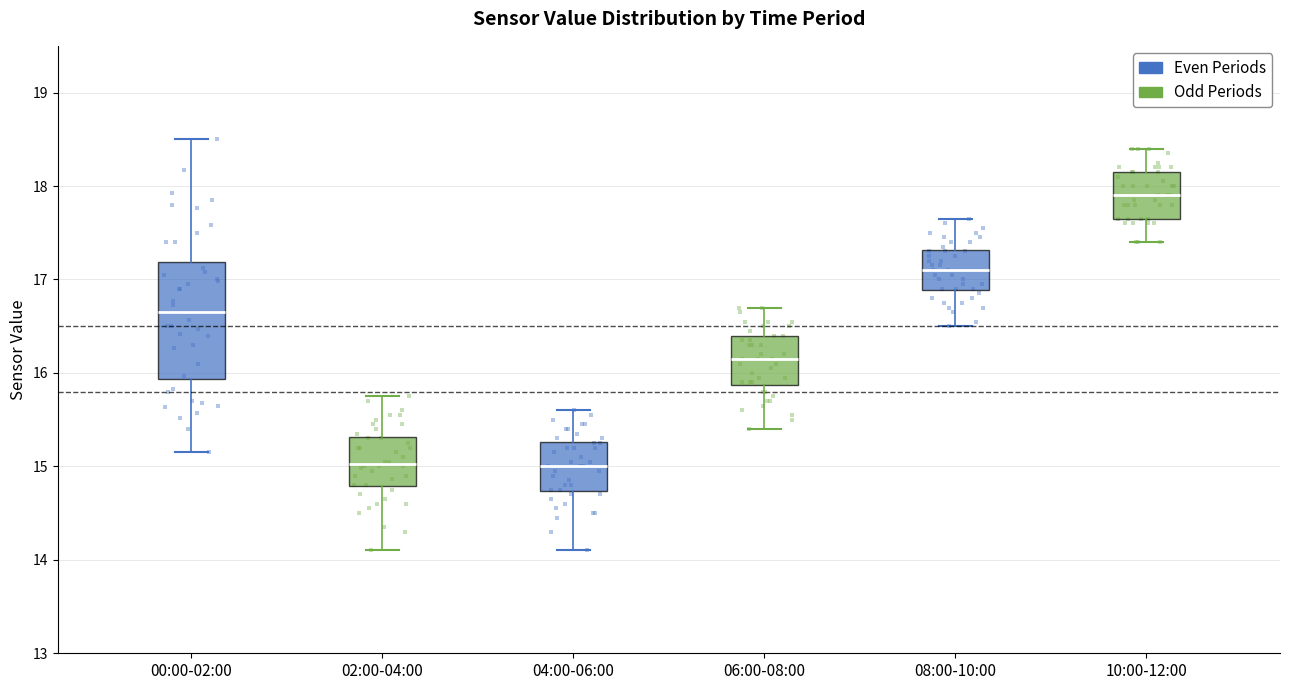

Reading left to right, transcribe this box plot: for each box, give where its median line is, the range the box spans, and where its two whiskers end, as read against the y-axis. The values are not printed on the chart, so give them approximately, as read against the axis.

00:00-02:00: median 16.7, box 15.9 to 17.2, whiskers 15.2 to 18.5
02:00-04:00: median 15.0, box 14.8 to 15.3, whiskers 14.1 to 15.8
04:00-06:00: median 15.0, box 14.7 to 15.3, whiskers 14.1 to 15.6
06:00-08:00: median 16.2, box 15.9 to 16.4, whiskers 15.4 to 16.7
08:00-10:00: median 17.1, box 16.9 to 17.3, whiskers 16.5 to 17.7
10:00-12:00: median 17.9, box 17.7 to 18.2, whiskers 17.4 to 18.4